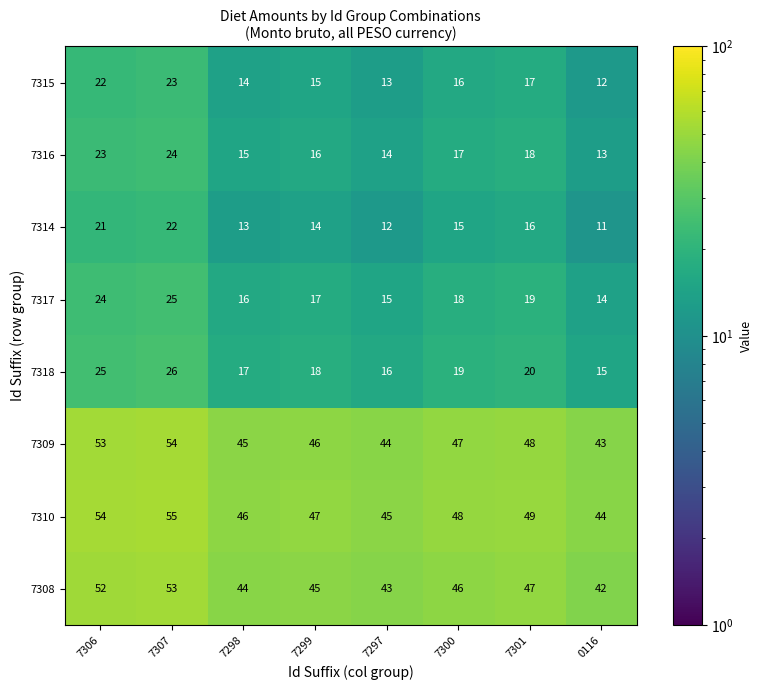

What is the smallest value displayed?

11